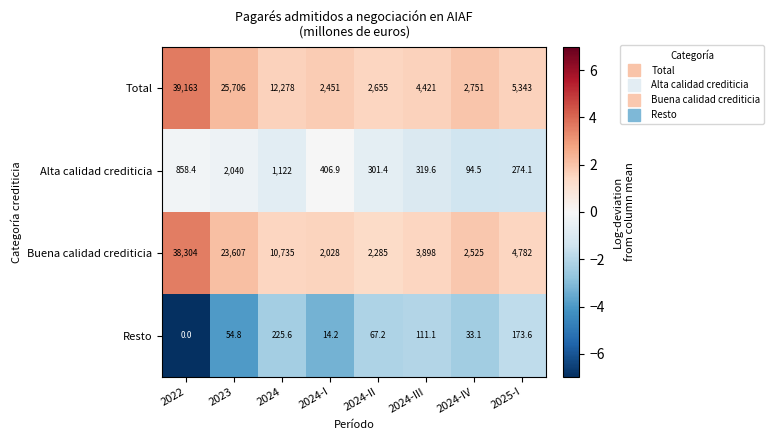

Which series has the largest range (max minus min)?

Total